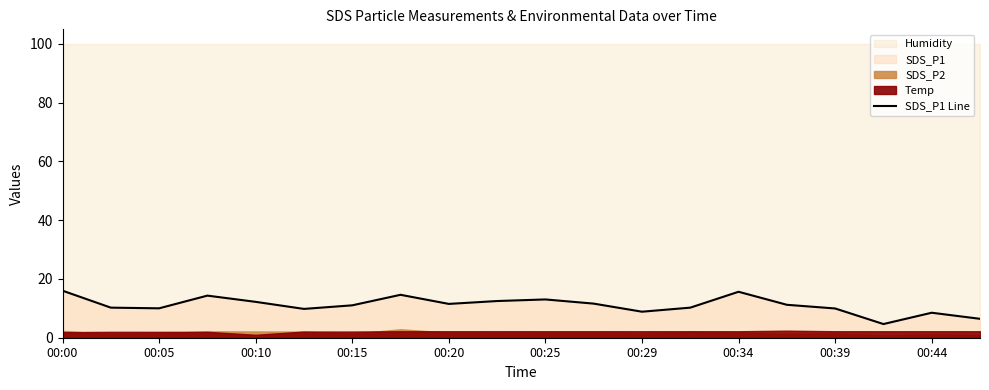

Which category has the highest value across all series?

00:00